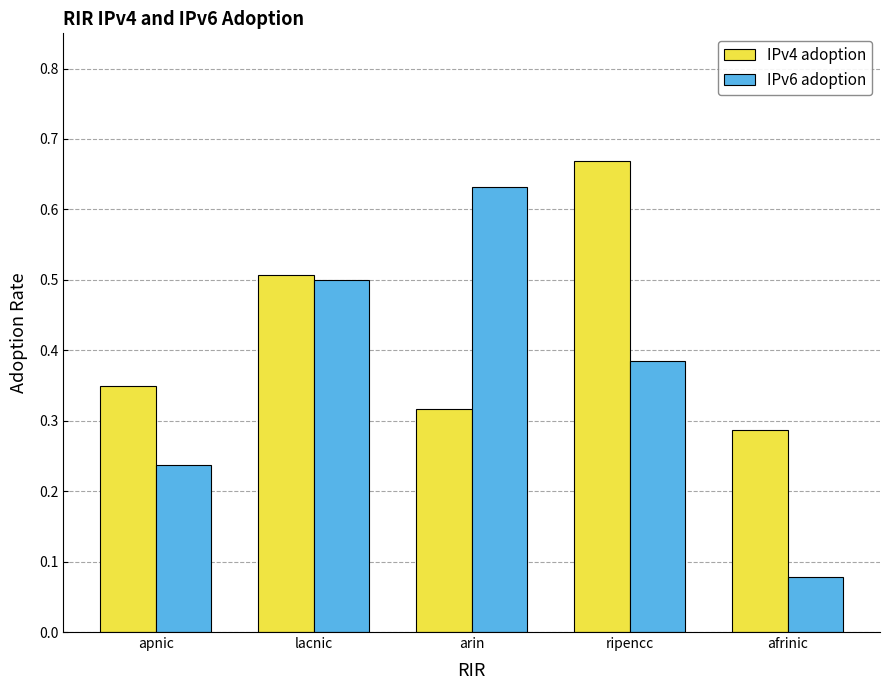

At which label does IPv4 adoption reach its peak?

ripencc